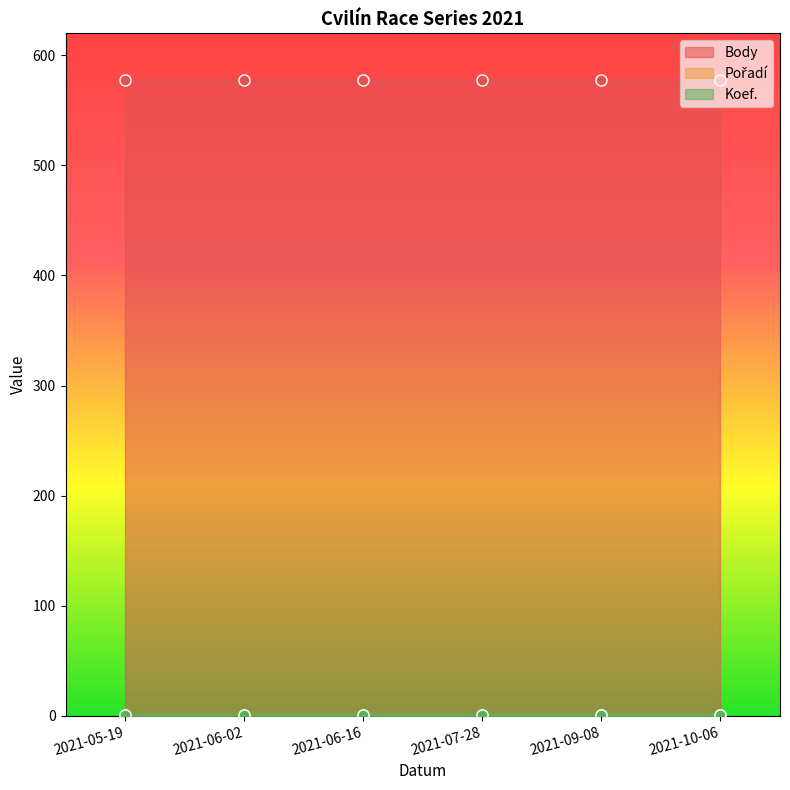

What is the sum of the Body values at 2021-05-19 and 2021-06-16?

1156